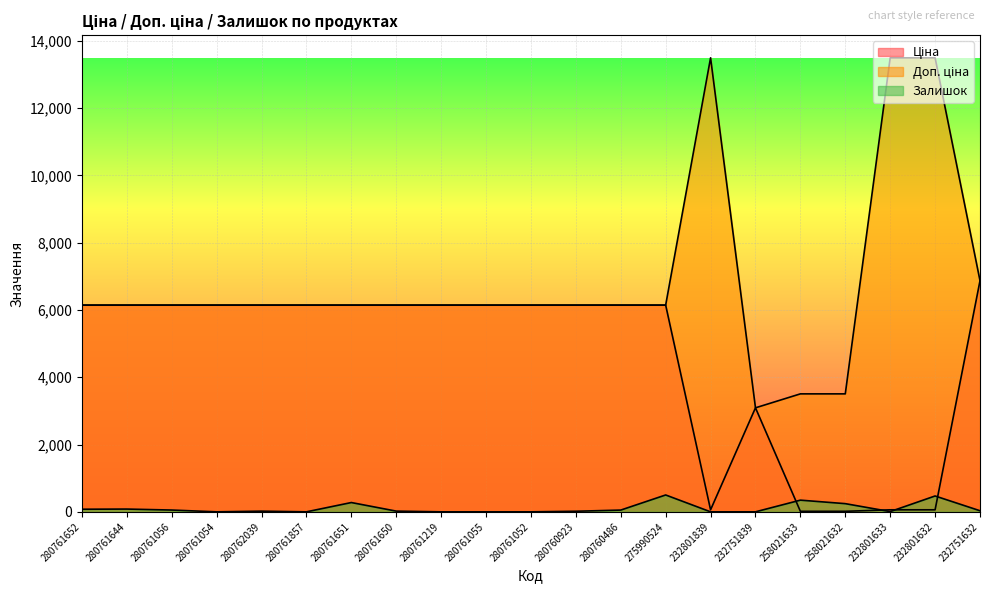

Reading right to left, what are all the values shown in this chart?

Ціна: 232751632=6869.4	232801632=60.0	232801633=60.0	258021632=15.6	258021633=15.6	232751839=3091.2	232801839=60.0	275990524=6143.2	280760486=6143.2	280760923=6143.2	280761052=6143.2	280761055=6143.2	280761219=6143.2	280761650=6143.2	280761651=6143.2	280761857=6143.2	280762039=6143.2	280761054=6143.2	280761056=6143.2	280761644=6143.2	280761652=6143.2
Доп. ціна: 232751632=6869.4	232801632=13493.2	232801633=13493.2	258021632=3506.0	258021633=3506.0	232751839=3091.0	232801839=13493.2	275990524=6143.2	280760486=6143.2	280760923=6143.2	280761052=6143.2	280761055=6143.2	280761219=6143.2	280761650=6143.2	280761651=6143.2	280761857=6143.2	280762039=6143.2	280761054=6143.2	280761056=6143.2	280761644=6143.2	280761652=6143.2
Залишок: 232751632=32.0	232801632=471.0	232801633=7.0	258021632=243.0	258021633=347.0	232751839=0.0	232801839=0.0	275990524=501.0	280760486=52.0	280760923=17.0	280761052=0.0	280761055=0.0	280761219=0.0	280761650=21.0	280761651=276.0	280761857=0.0	280762039=20.0	280761054=0.0	280761056=53.0	280761644=82.0	280761652=77.0